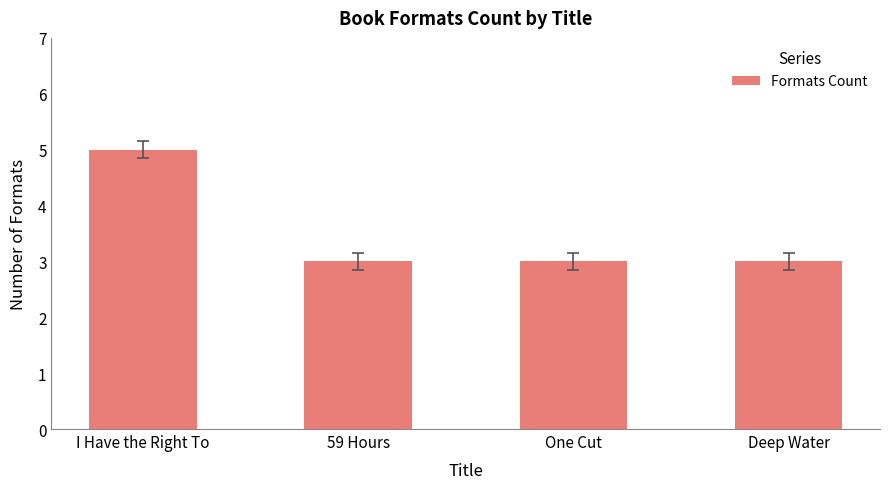

What is the ratio of the value at Deep Water to the value at One Cut?

1.0